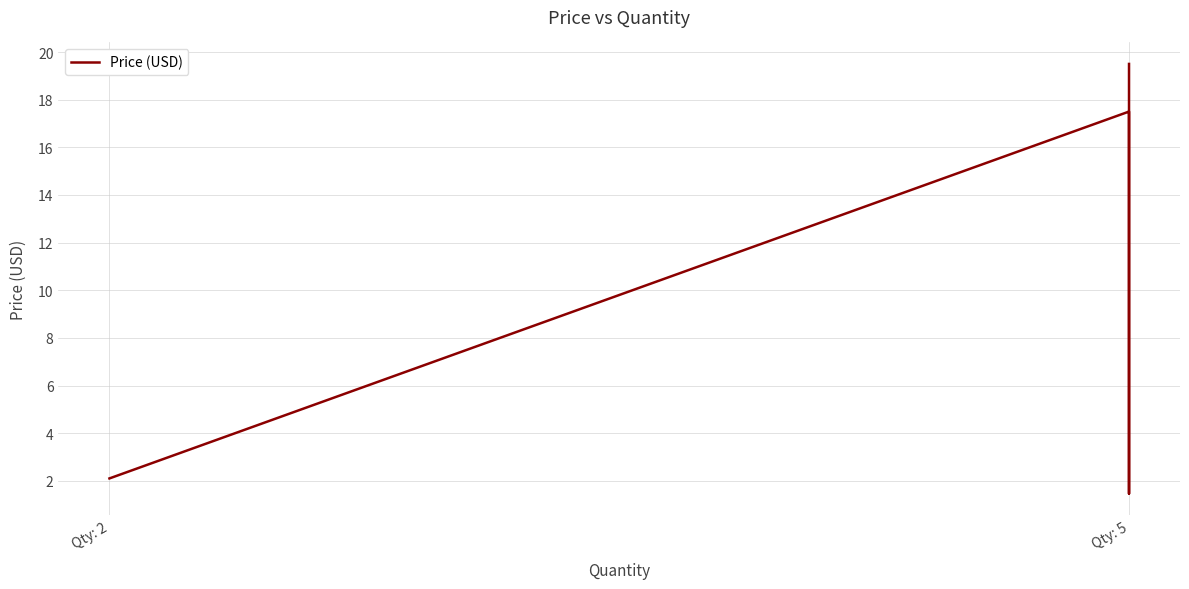

Where does the data first go above 17?

Qty: 5